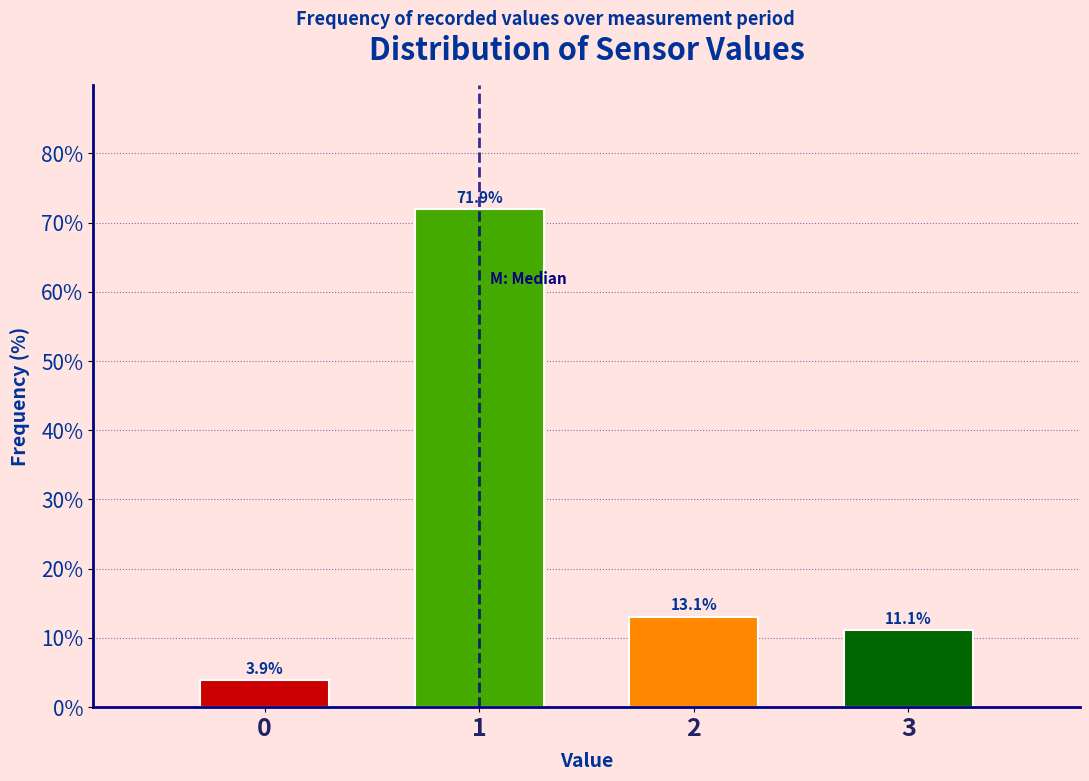

Reading left to right, list every bar in this chart as the range it spans on the x-axis followed by its height.

-0.5 to 0.5: 3.9
0.5 to 1.5: 71.9
1.5 to 2.5: 13.1
2.5 to 3.5: 11.1